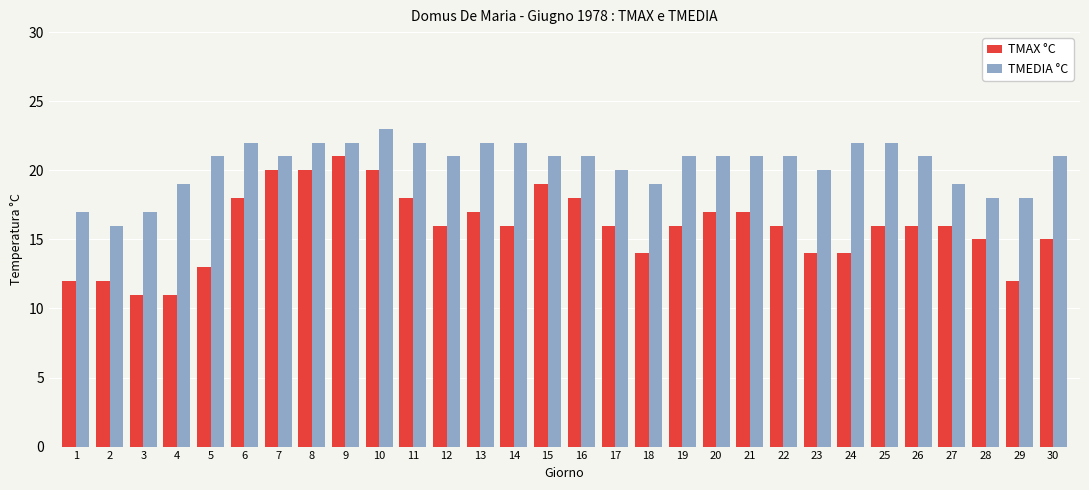

Is the value of TMEDIA °C at 21 greater than the value of TMAX °C at 15?

Yes